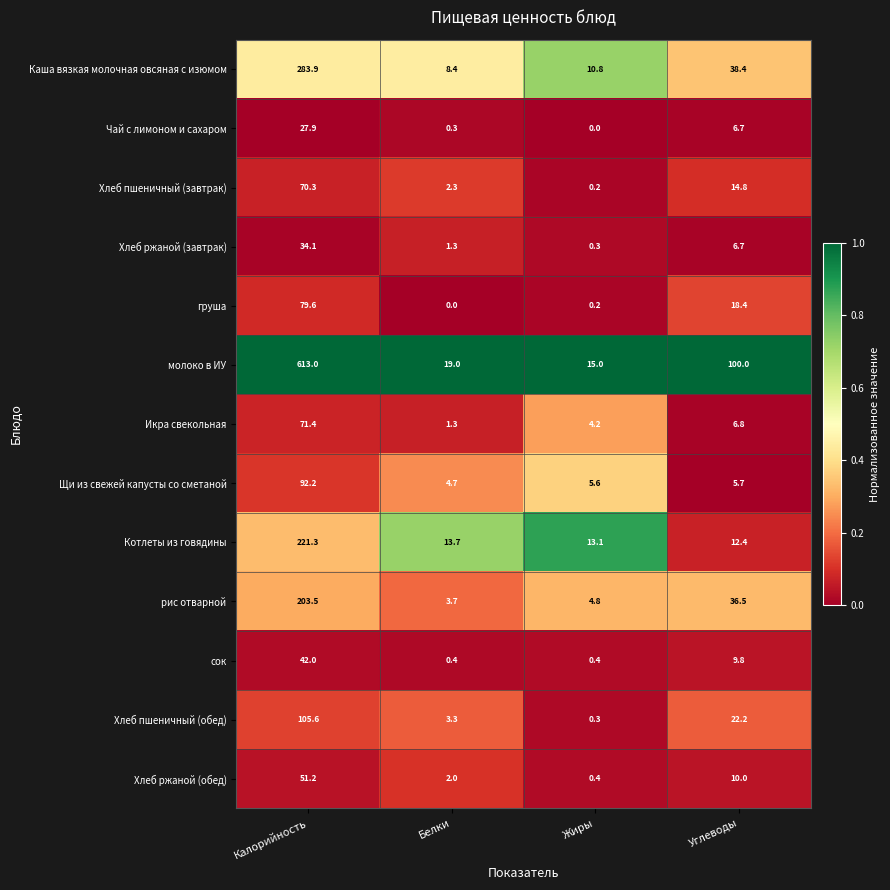

At which label does Хлеб пшеничный (обед) first exceed 22?

Калорийность